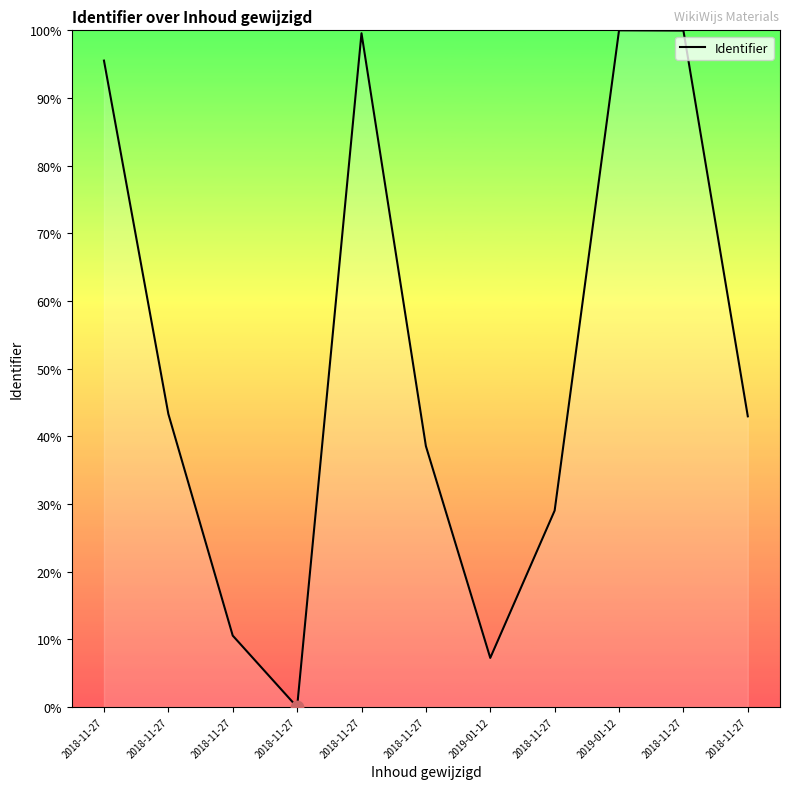

Which has a higher value, 2018-11-27 or 2018-11-27?

2018-11-27